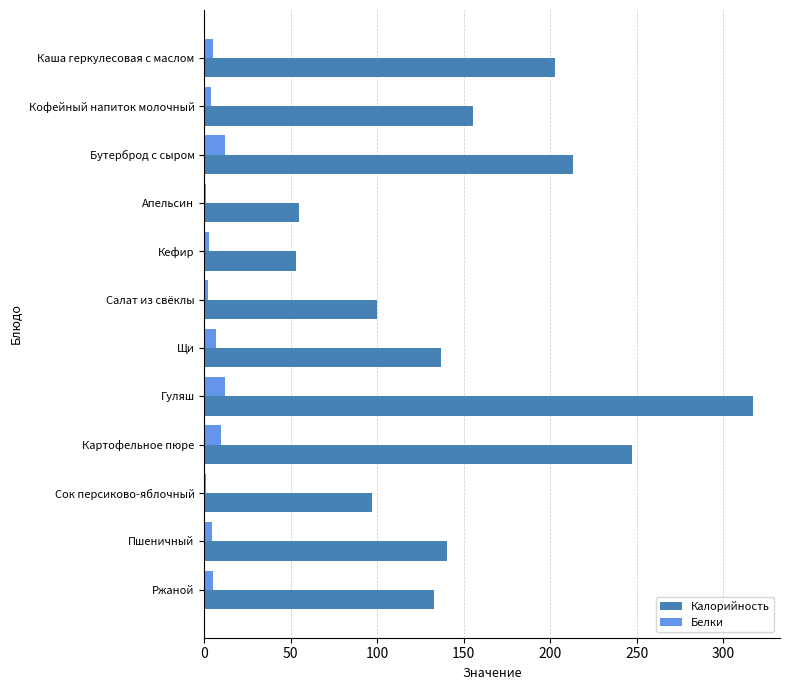

The Калорийность series shows 45.6 at Кофейный напиток молочный. True or false?

False